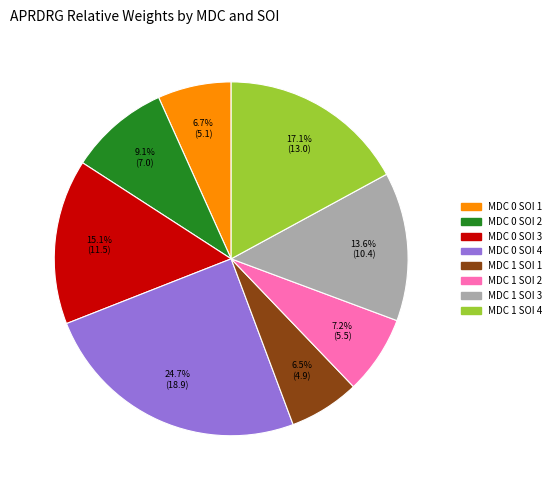

Is the sum of MDC 0 SOI 1 and MDC 0 SOI 2 greater than half?

No